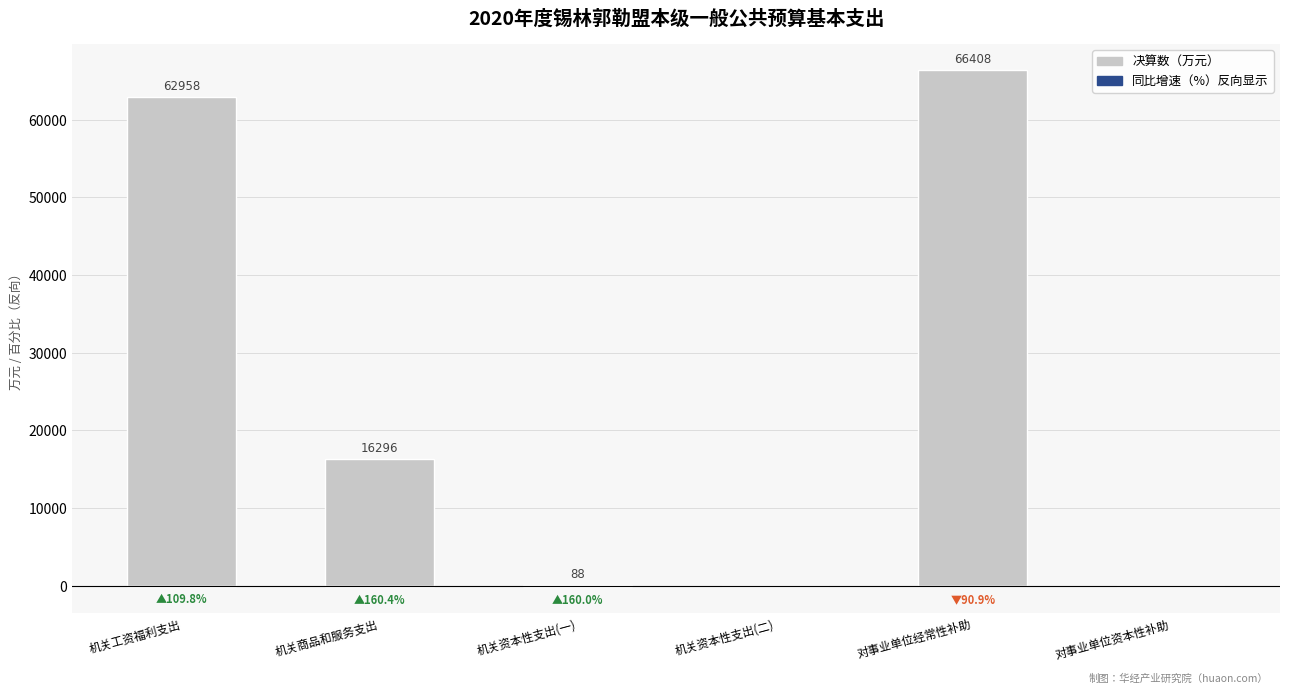

Where is 决算数（万元） nearest to the value 33204?

机关商品和服务支出